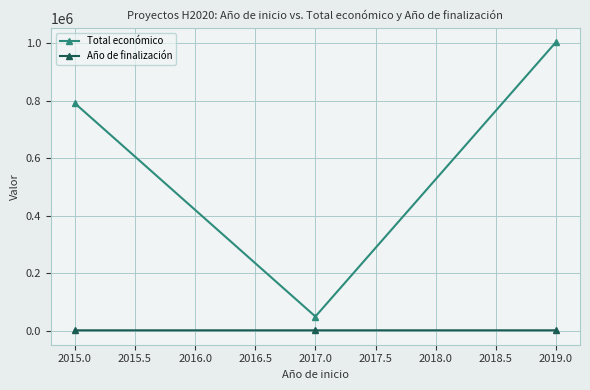

The value of Total económico at 2017.0 is 86355. True or false?

False